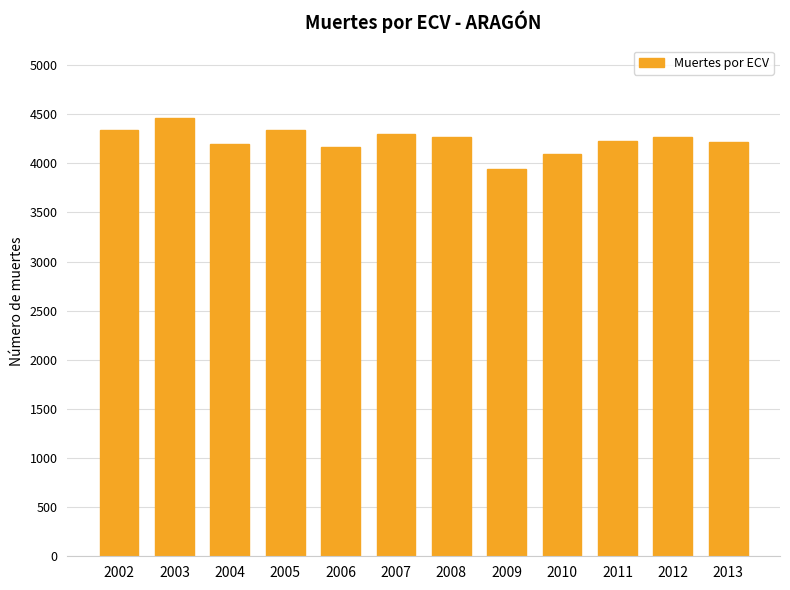

The value at 2008 is 6276. True or false?

False